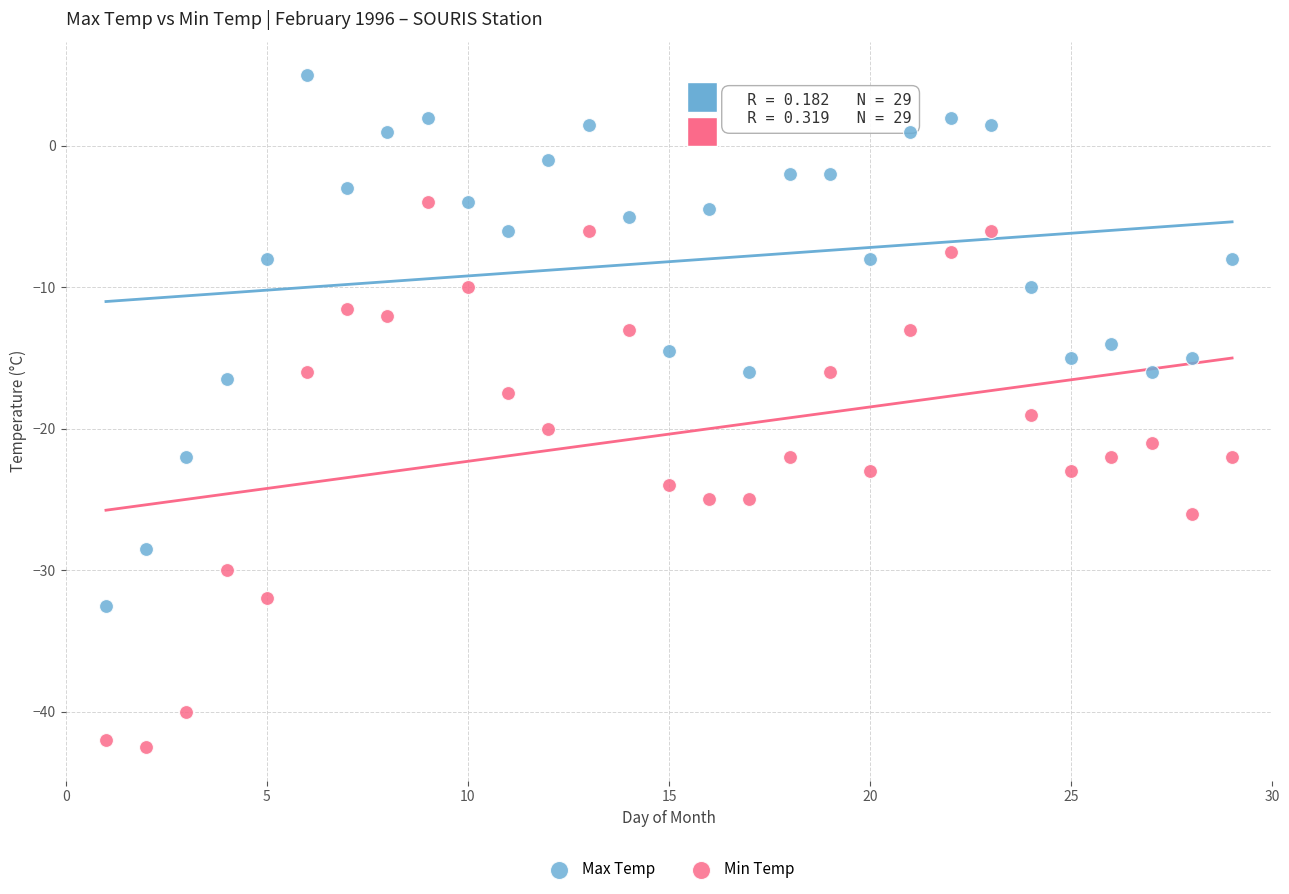

Which series contains the highest Y value?

Max Temp